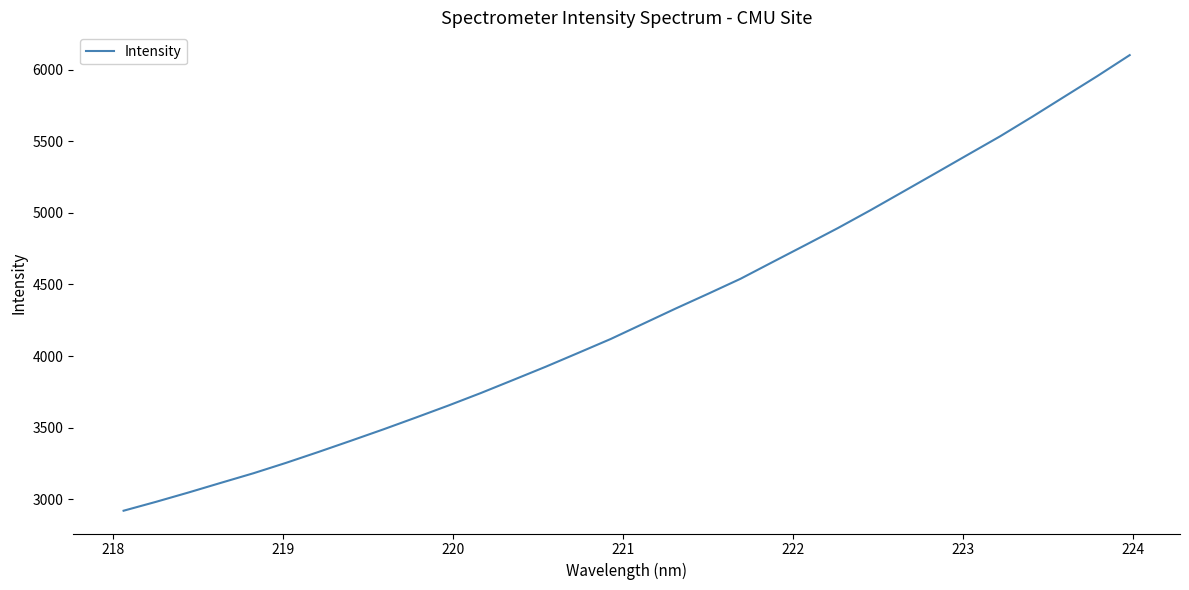

What is the minimum value shown in the chart?

2920.3